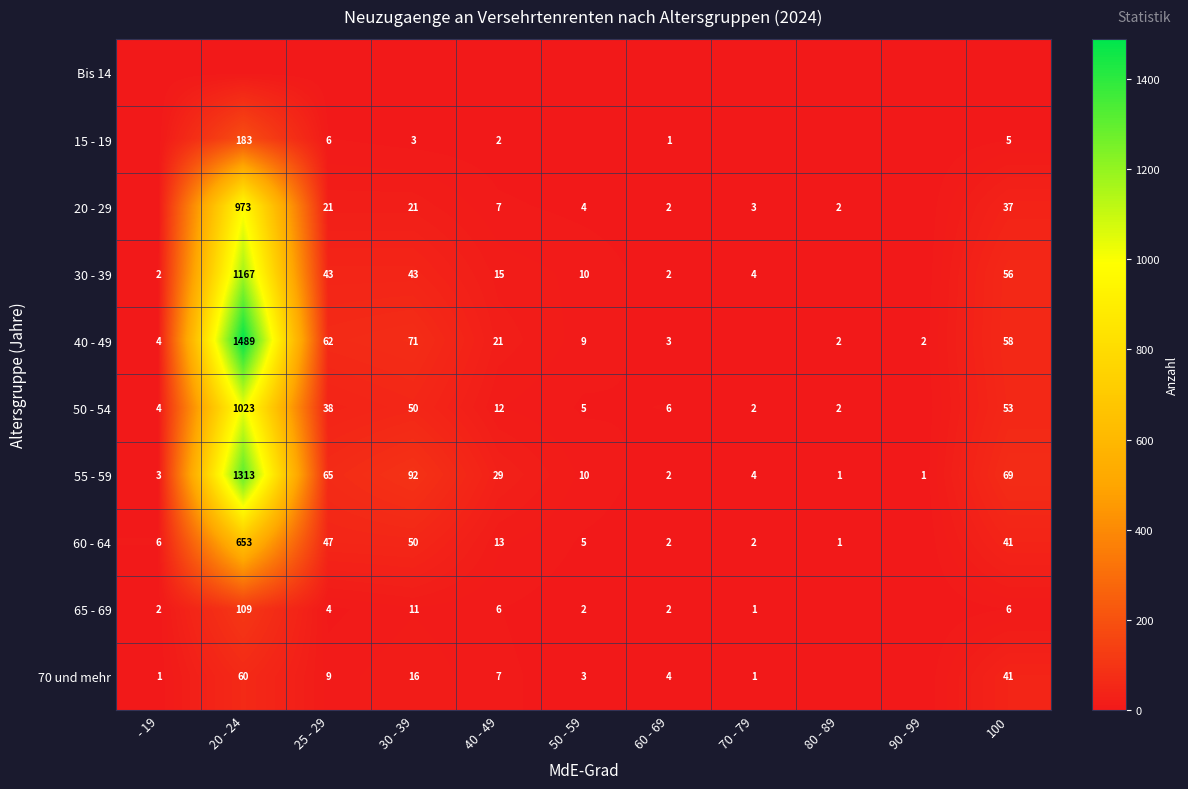

What is the difference between the 60 - 64 values at 60 - 69 and 30 - 39?

48